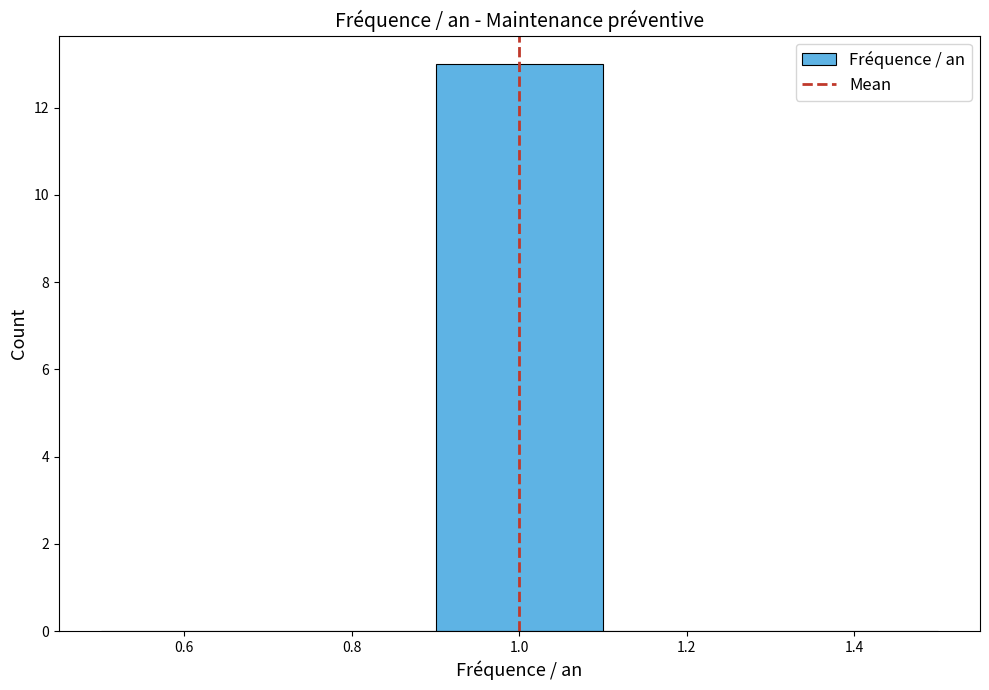

Reading left to right, transcribe this chart: for each bar, give the range it covers on the x-axis and its height. The values are not printed on the chart, so give them approximately, as read against the axis.

0.5 to 0.7: 0
0.7 to 0.9: 0
0.9 to 1.1: 13
1.1 to 1.3: 0
1.3 to 1.5: 0